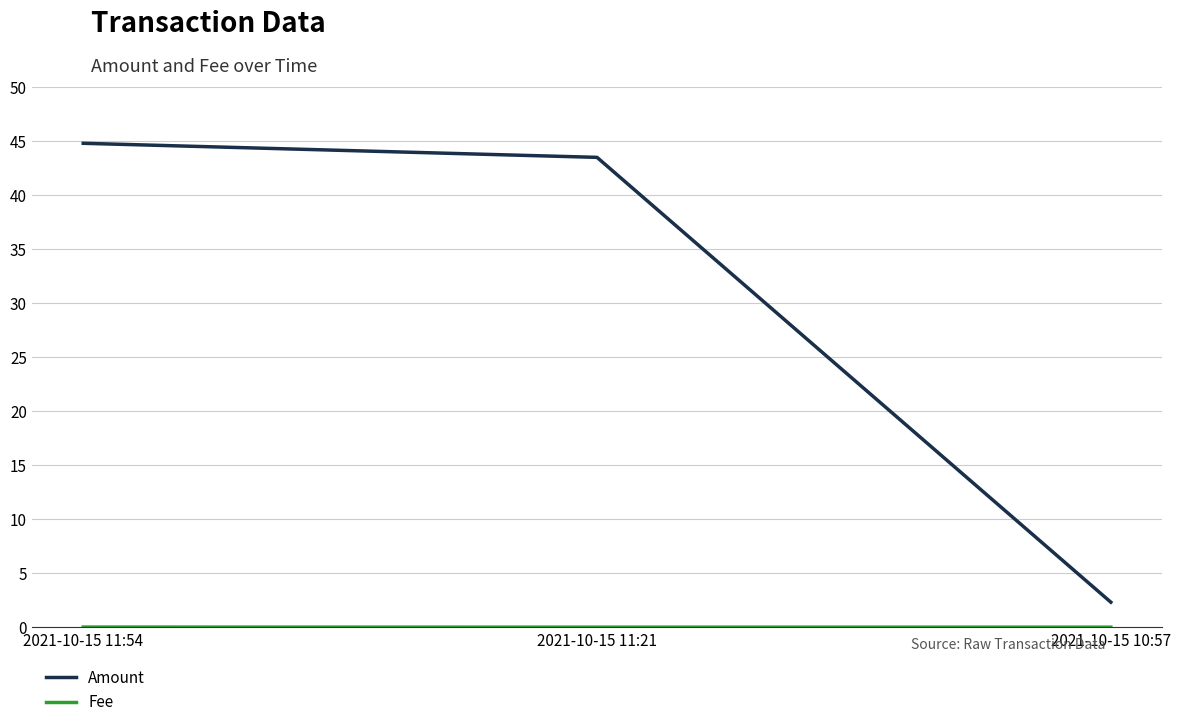

Which series has the largest total across all categories?

Amount